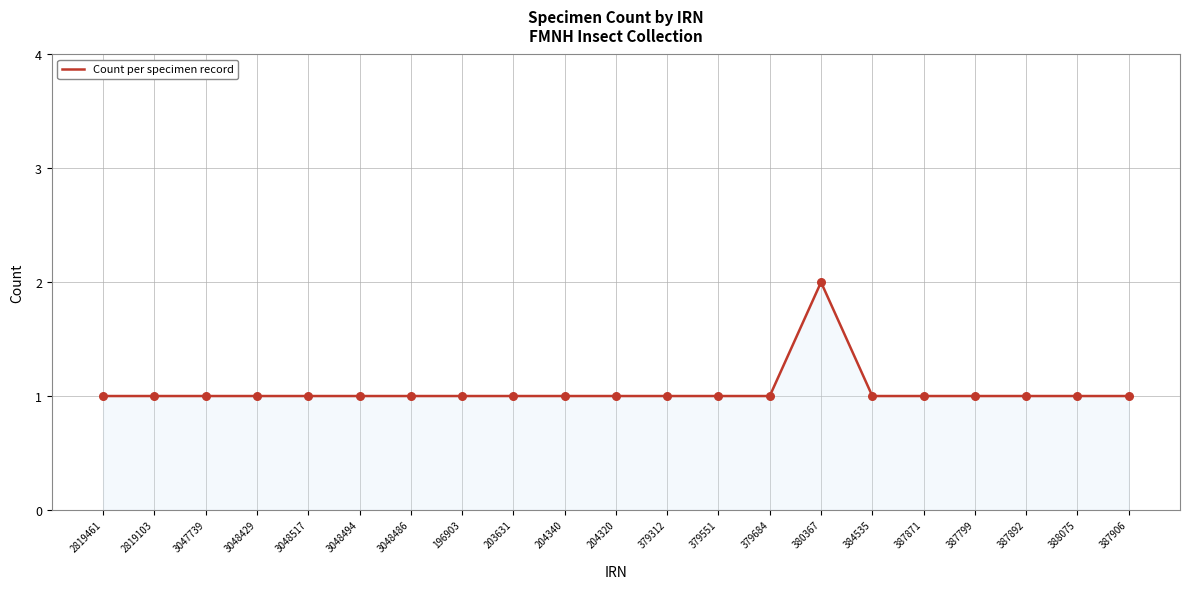

What is the ratio of the value at 387871 to the value at 2819103?

1.0